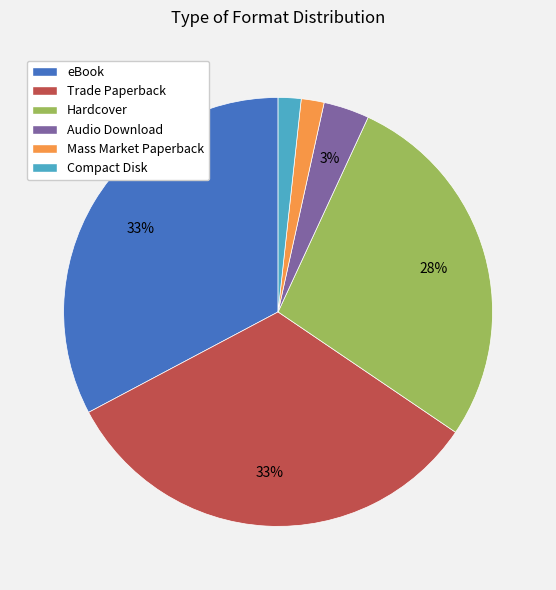

To the nearest percent, what is the average slice percentage?

17%